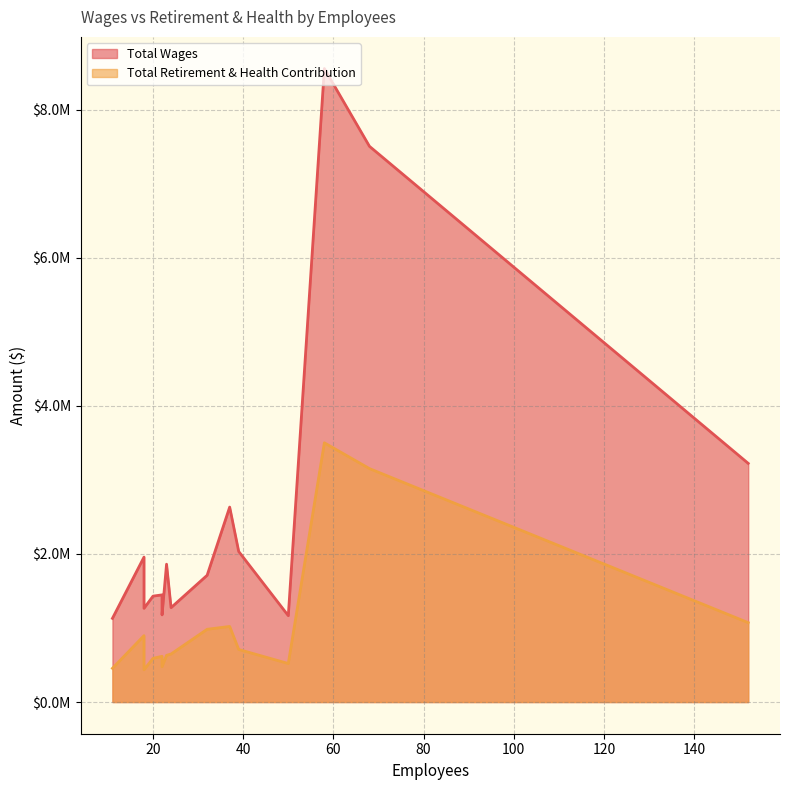

What are all the series names shown in the legend?

Total Wages, Total Retirement & Health Contribution